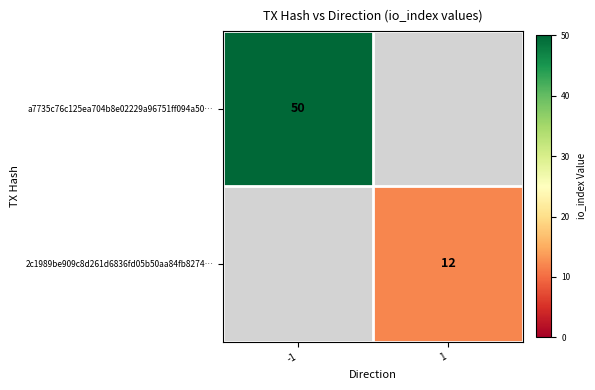

The a7735c76c125ea704b8e02229a96751ff094a50… series shows 68 at -1. True or false?

False